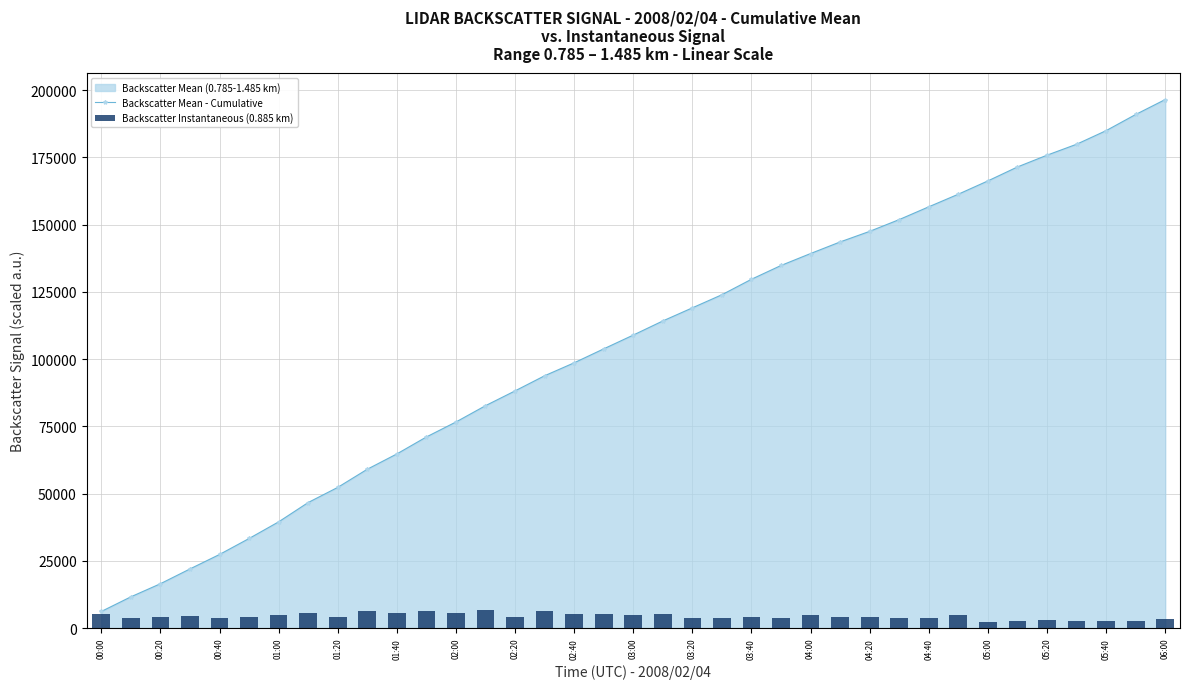

The value of Backscatter Mean - Cumulative at 03:20 is 159676.5. True or false?

False